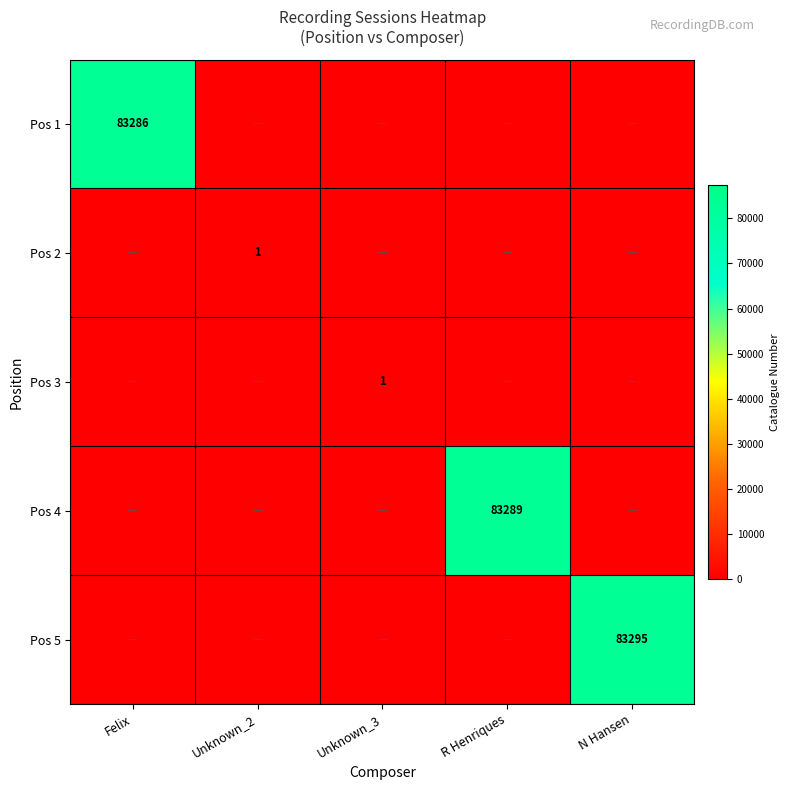

True or false: Pos 2 has a value of 2 at Unknown_2.

False